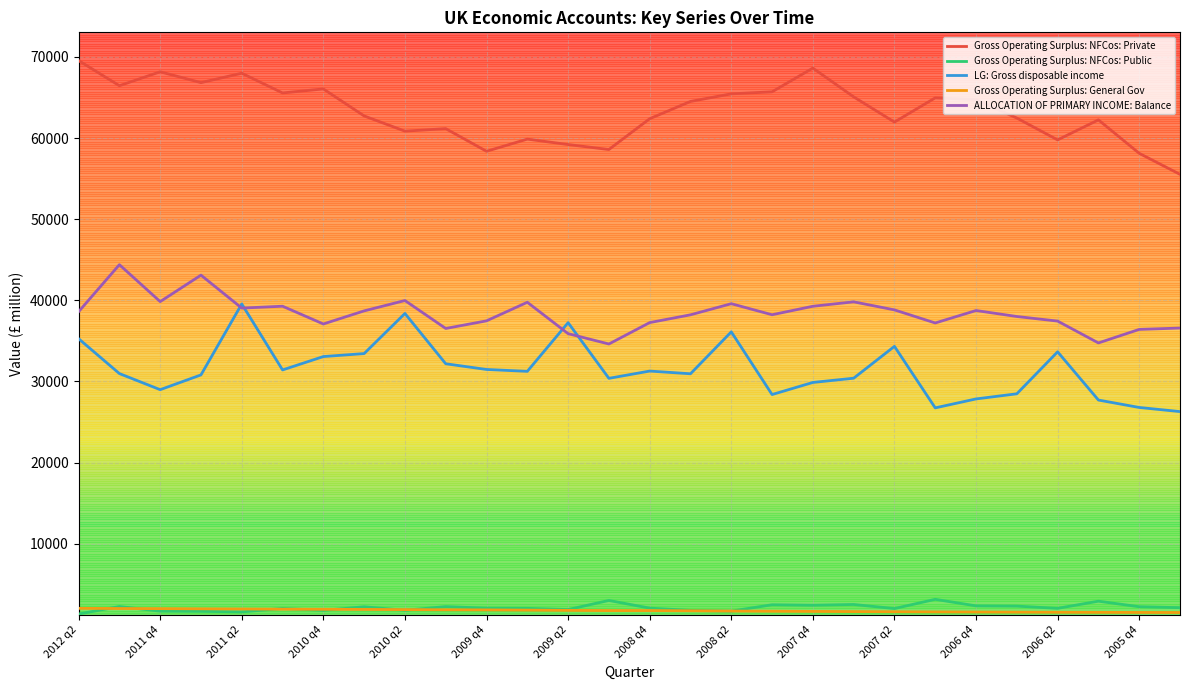

True or false: LG: Gross disposable income and Gross Operating Surplus: General Gov intersect in this chart.

False